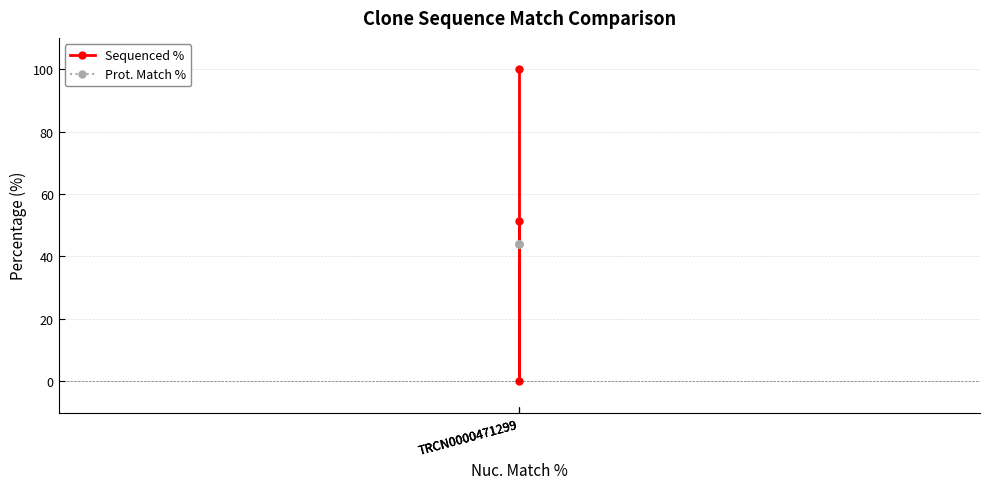

Which series has the largest range (max minus min)?

Sequenced %